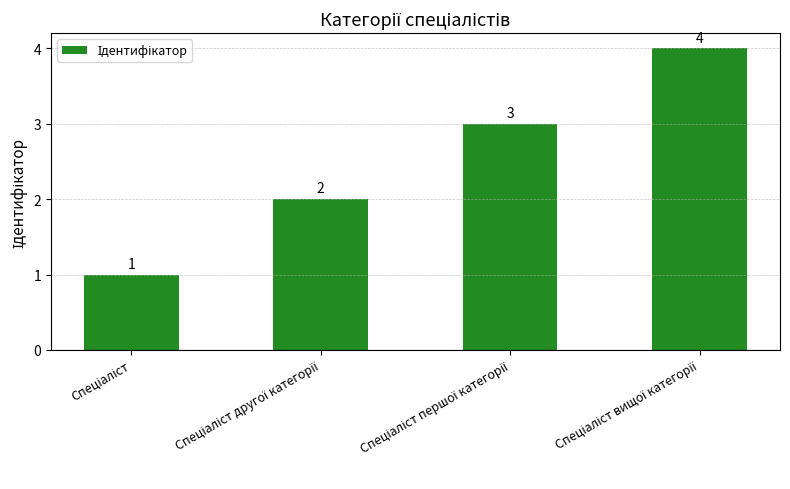

What is the value of the 4th bar from the left?

4